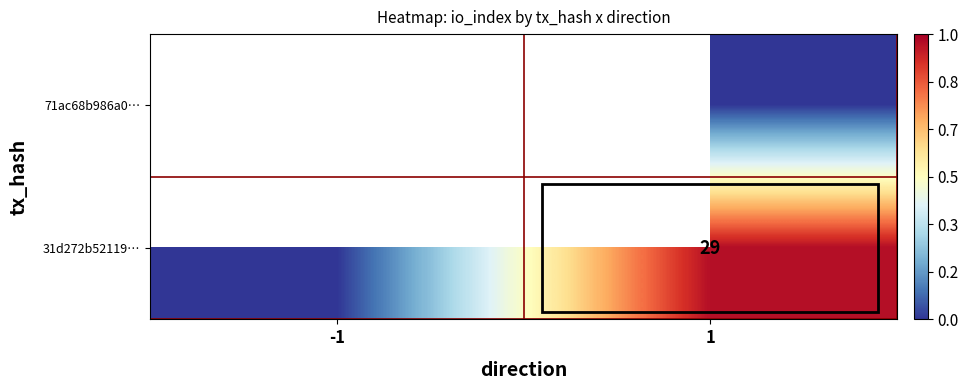

The 31d272b52119… series shows 49 at 1. True or false?

False